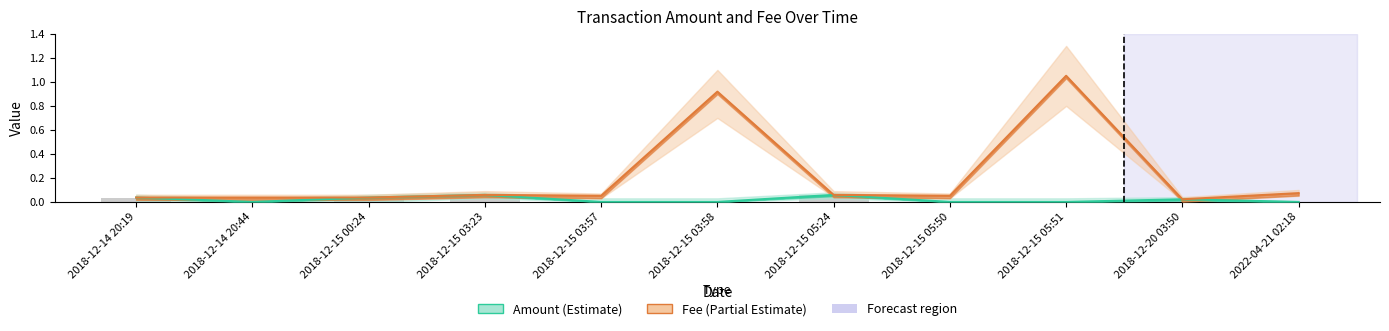

Reading right to left, extract all data points from this chart.

Amount: 2022-04-21 02:18=0.0	2018-12-20 03:50=0.0	2018-12-15 05:51=0.0	2018-12-15 05:50=0.0	2018-12-15 05:24=0.1	2018-12-15 03:58=0.0	2018-12-15 03:57=0.0	2018-12-15 03:23=0.1	2018-12-15 00:24=0.0	2018-12-14 20:44=0.0	2018-12-14 20:19=0.0
Fee: 2022-04-21 02:18=0.1	2018-12-20 03:50=0.0	2018-12-15 05:51=1.1	2018-12-15 05:50=0.1	2018-12-15 05:24=0.1	2018-12-15 03:58=0.9	2018-12-15 03:57=0.1	2018-12-15 03:23=0.1	2018-12-15 00:24=0.0	2018-12-14 20:44=0.0	2018-12-14 20:19=0.0